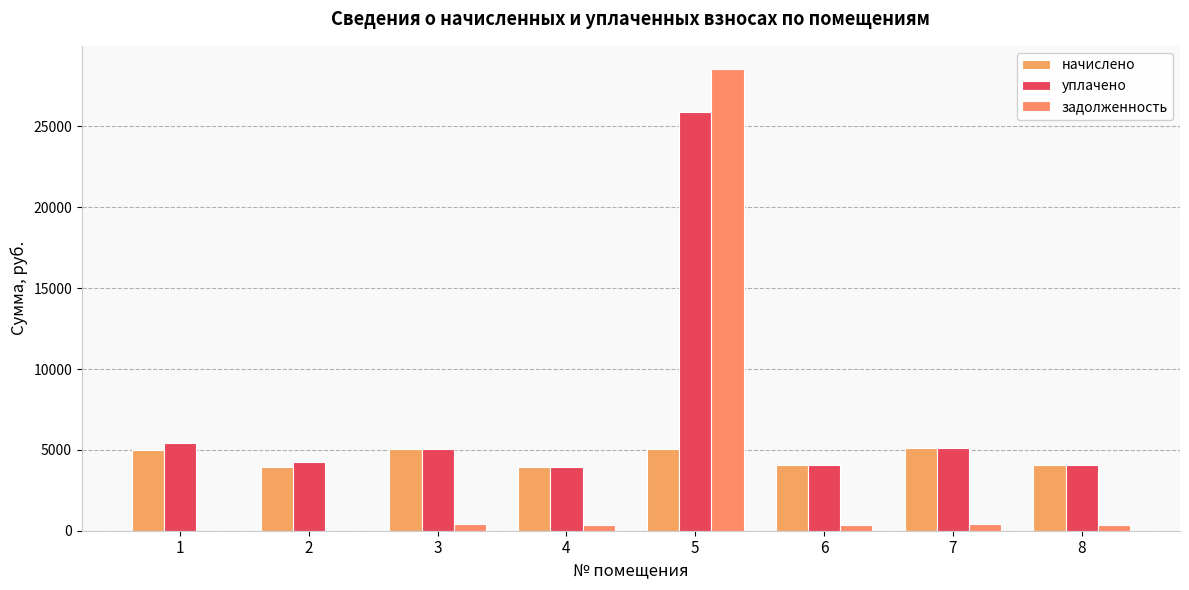

Is it true that начислено equals 3969.8 at 2?

True